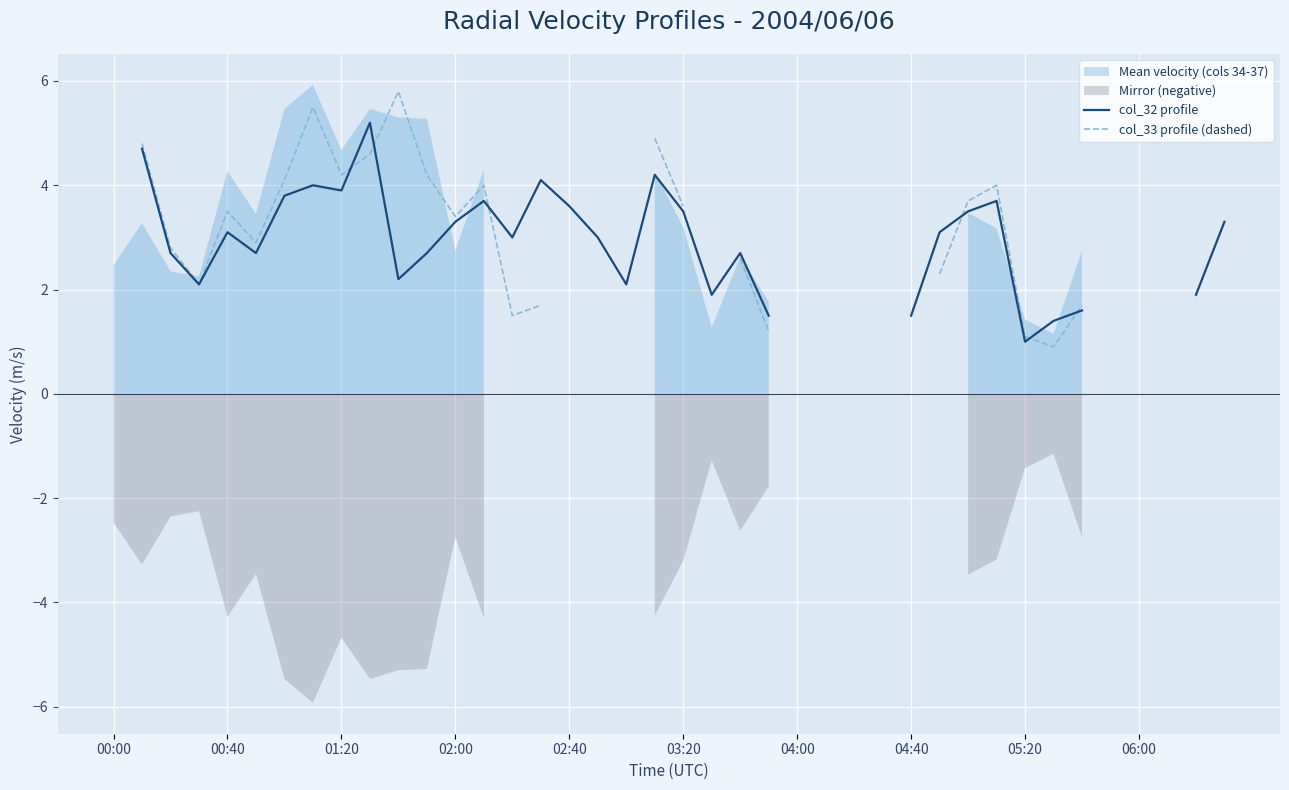

Does the chart display data point markers on the line(s)?

No